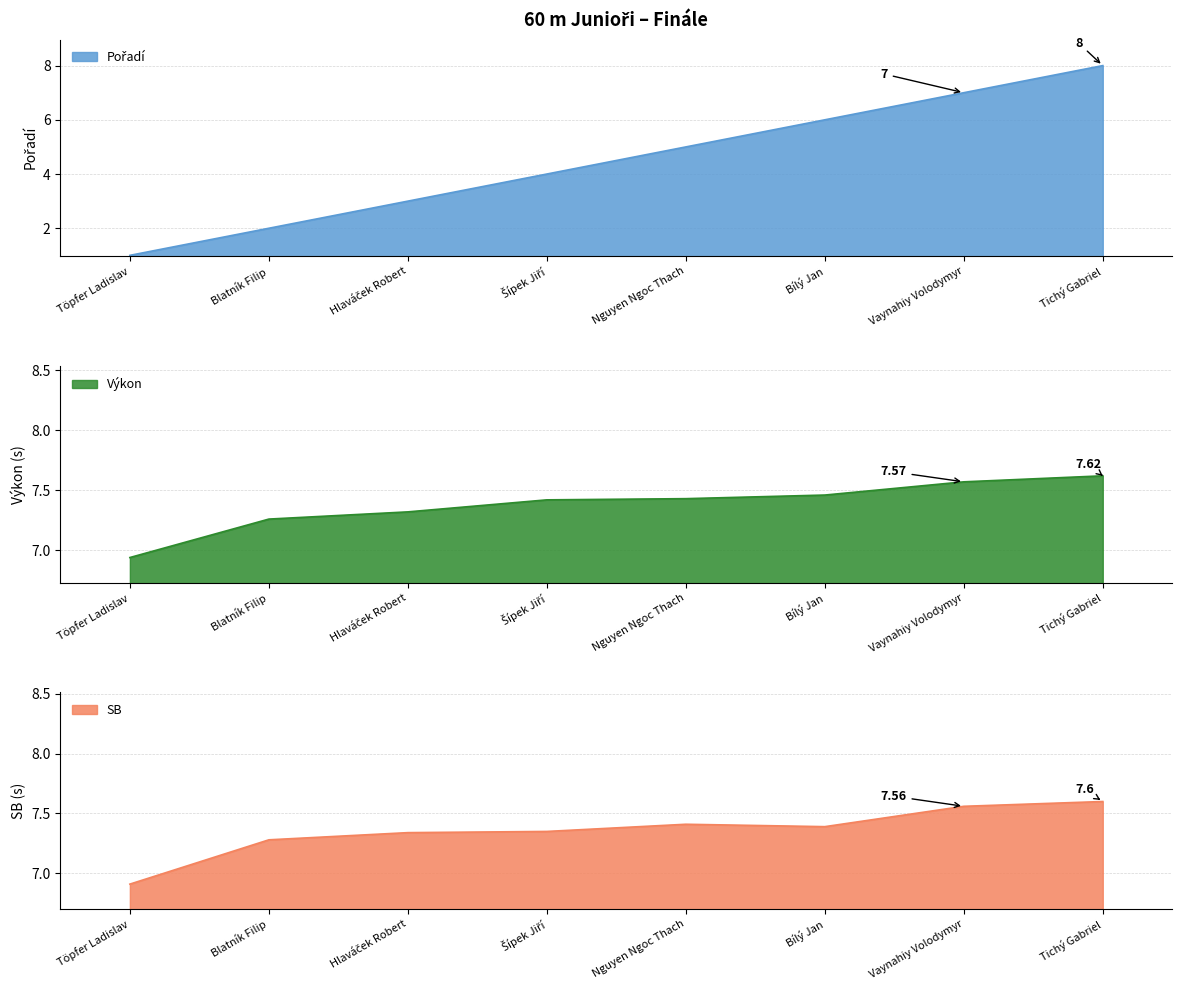

How many intersections are there between SB and Výkon?

2